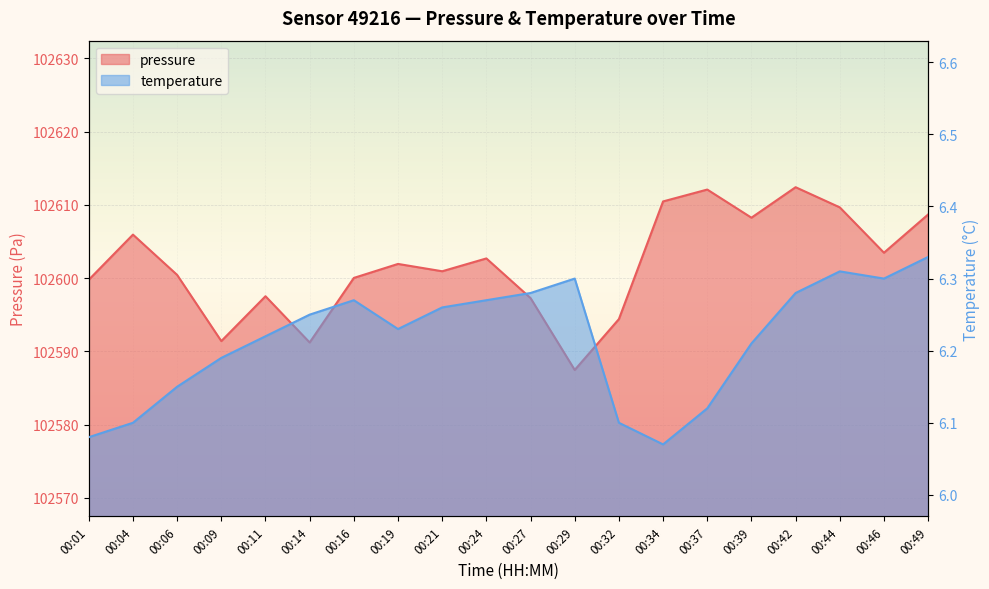

List the series in order of their overall mean, lowest first.

temperature, pressure